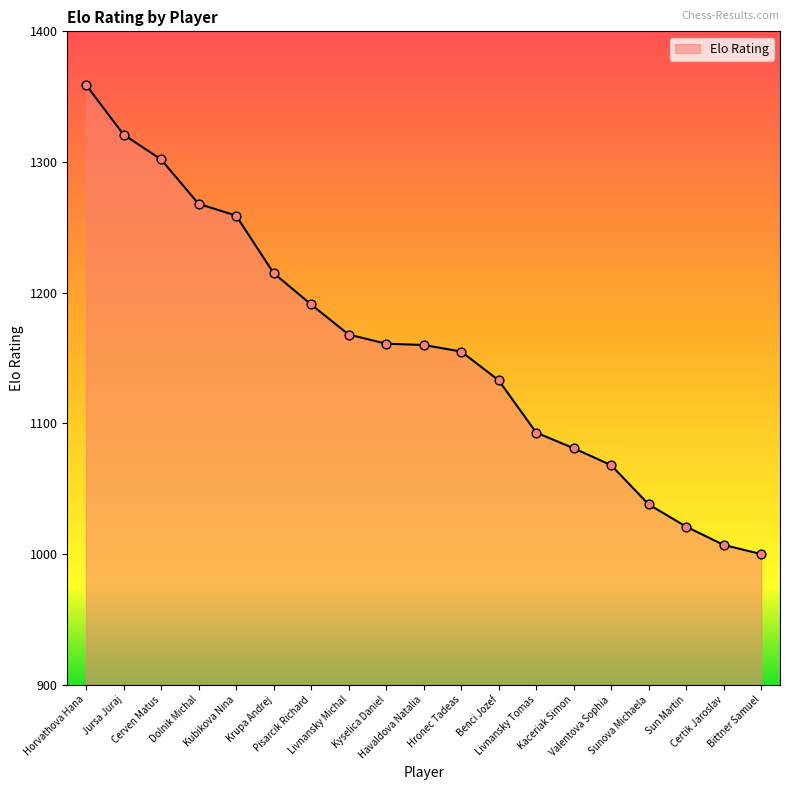

Between Havaldova Natalia and Valentova Sophia, which is larger?

Havaldova Natalia